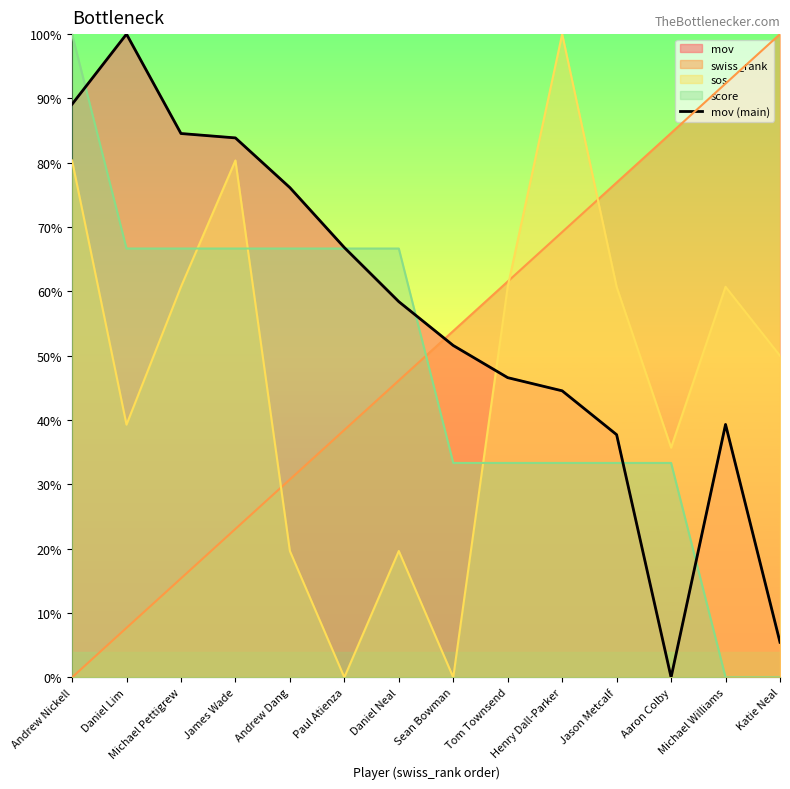

Does the chart have visible grid lines?

No